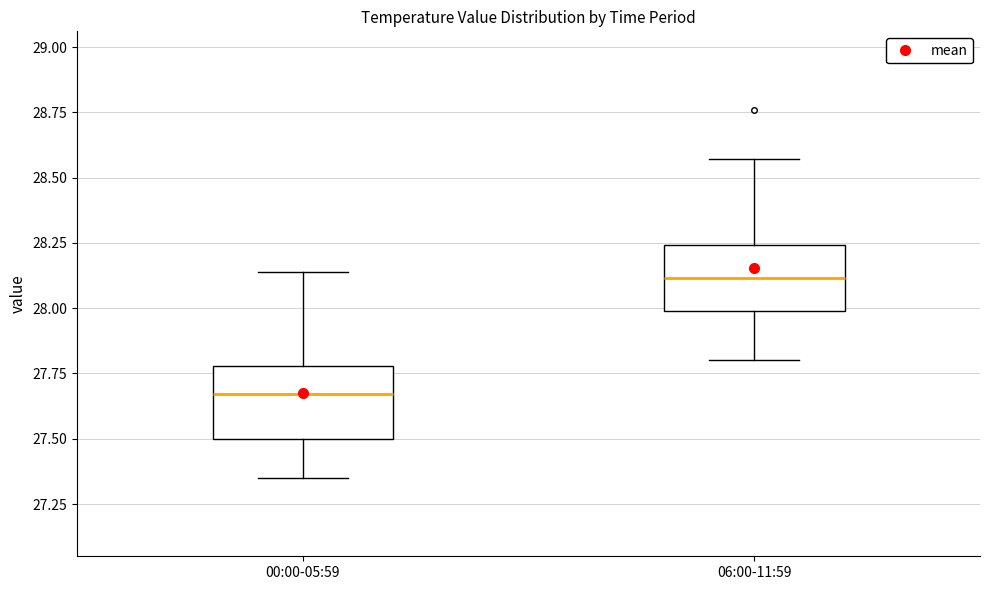

Where does the median line of the box for 00:00-05:59 sit on the y-axis? The values are not printed on the chart, so give them approximately, as read against the axis.

27.65